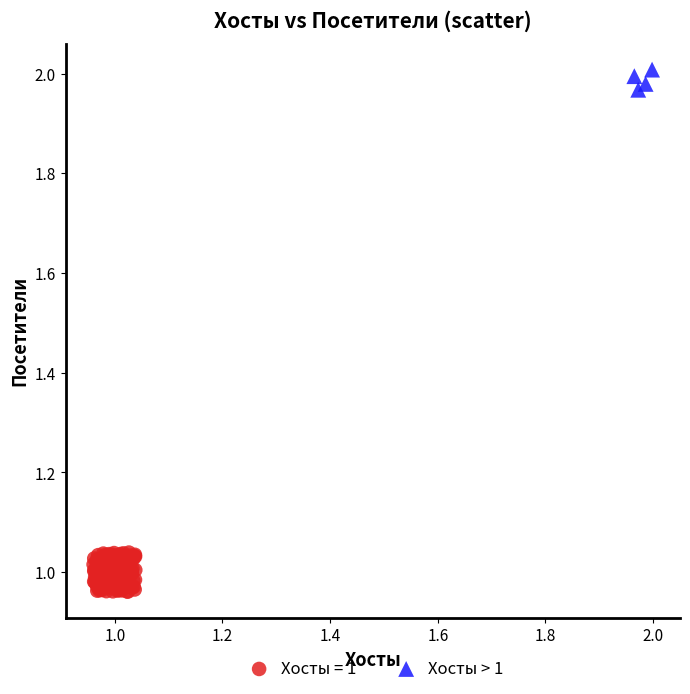

Which series contains the lowest Y value?

Хосты = 1